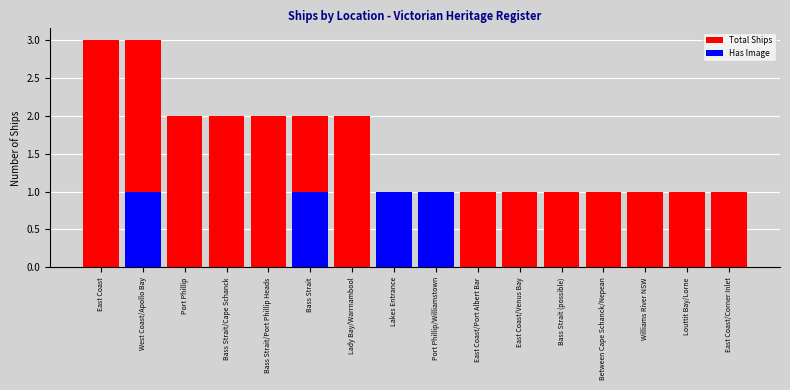

Reading left to right, transcribe all the data shown in this chart.

Total Ships: East Coast=3	West Coast/Apollo Bay=3	Port Phillip=2	Bass Strait/Cape Schanck=2	Bass Strait/Port Phillip Heads=2	Bass Strait=2	Lady Bay/Warrnambool=2	Lakes Entrance=1	Port Phillip/Williamstown=1	East Coast/Port Albert Bar=1	East Coast/Venus Bay=1	Bass Strait (possible)=1	Between Cape Schanck/Nepean=1	Williams River NSW=1	Louttit Bay/Lorne=1	East Coast/Corner Inlet=1
Has Image: East Coast=0	West Coast/Apollo Bay=1	Port Phillip=0	Bass Strait/Cape Schanck=0	Bass Strait/Port Phillip Heads=0	Bass Strait=1	Lady Bay/Warrnambool=0	Lakes Entrance=1	Port Phillip/Williamstown=1	East Coast/Port Albert Bar=0	East Coast/Venus Bay=0	Bass Strait (possible)=0	Between Cape Schanck/Nepean=0	Williams River NSW=0	Louttit Bay/Lorne=0	East Coast/Corner Inlet=0